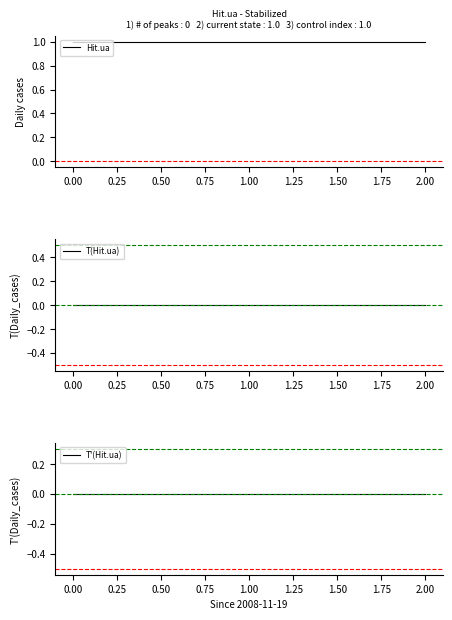

Is the value of Hit.ua at 2.00 greater than the value of T(Hit.ua) at 1.00?

Yes